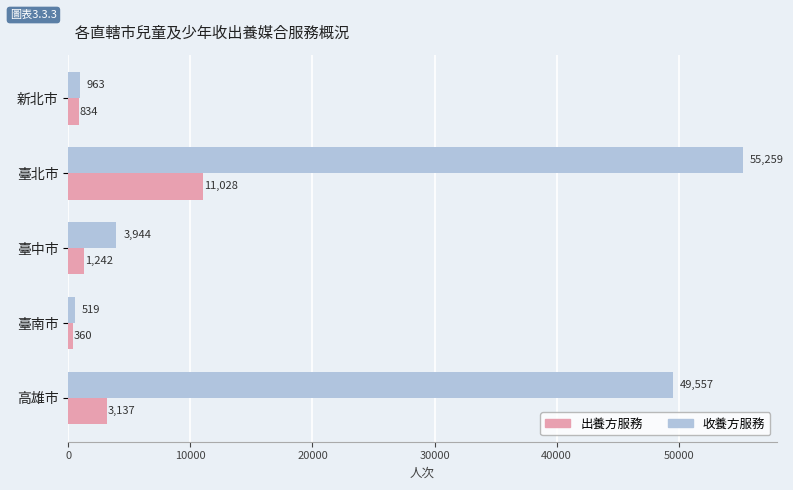

At which label does 收養方服務 reach its minimum?

臺南市